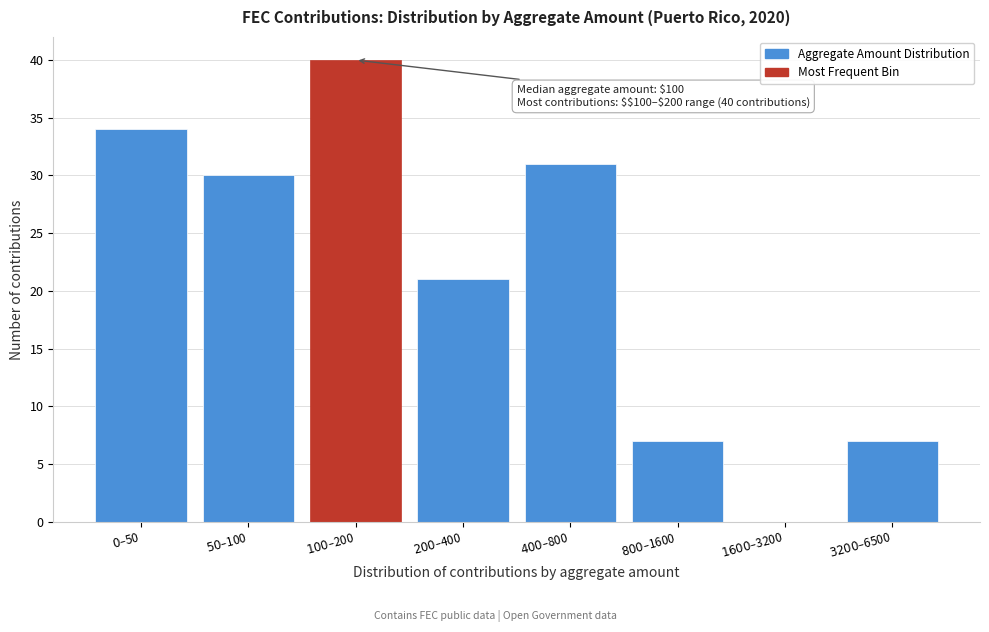

What is the maximum value shown in the chart?

40